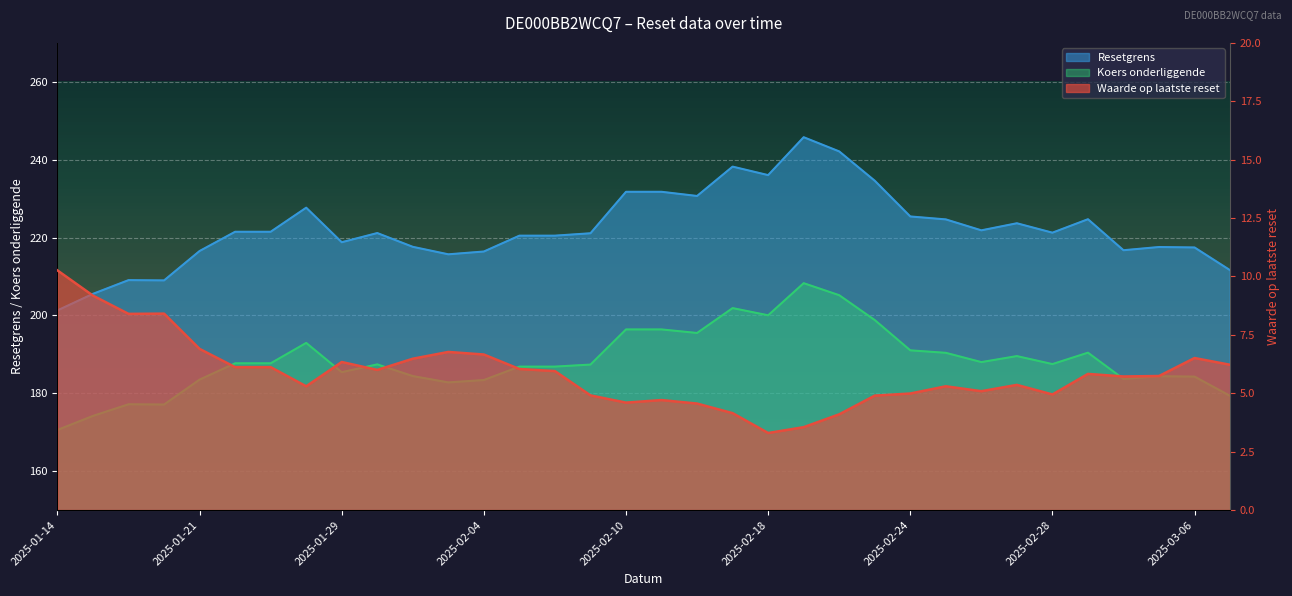

Which category has the highest value across all series?

2025-02-19